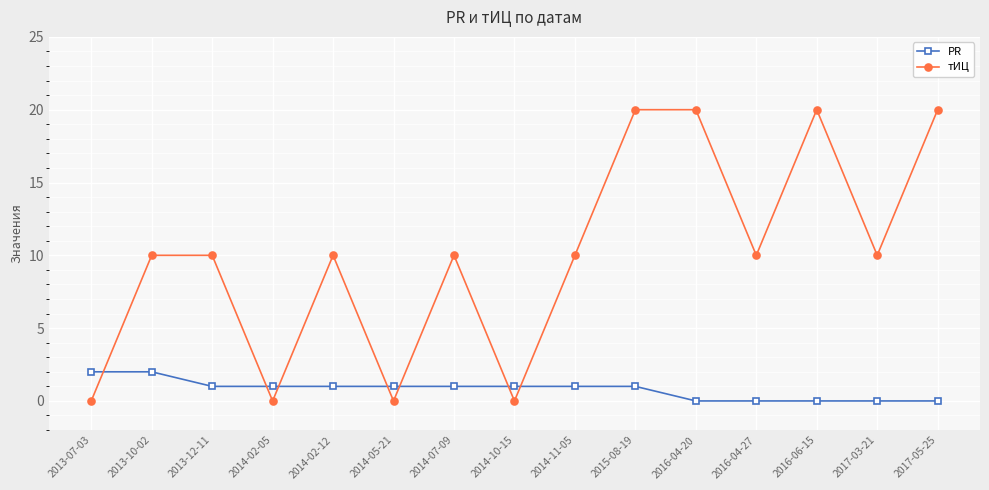

The тИЦ series shows 0 at 2014-10-15. True or false?

True